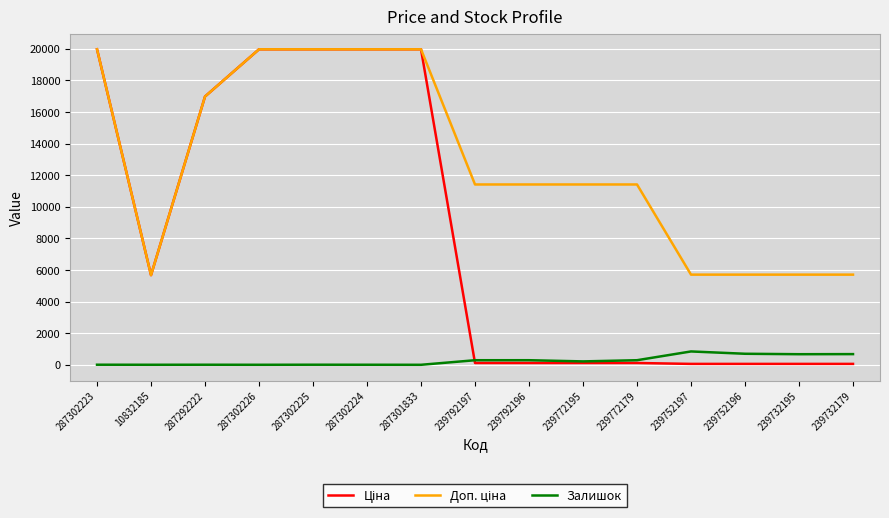

Which has a higher value, 287302225 or 239732179?

287302225